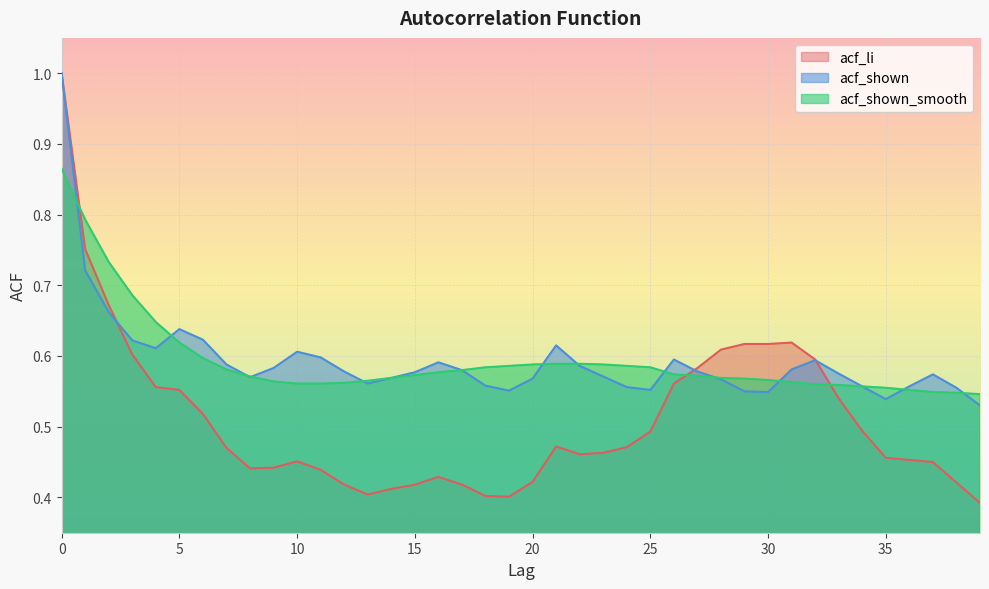

Does the chart display data point markers on the line(s)?

No